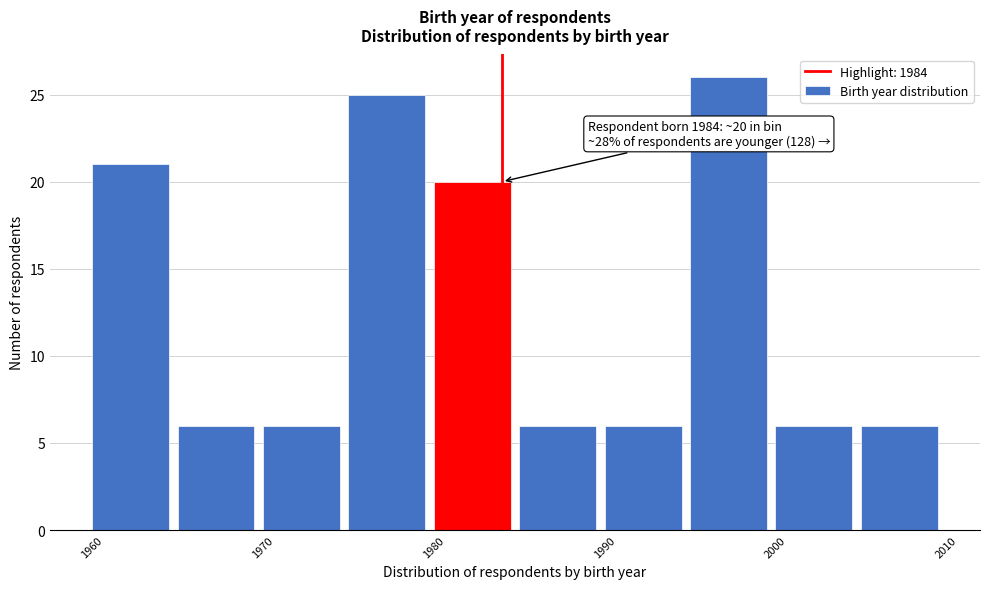

Which range on the x-axis has the tallest bar?

1995 to 2000